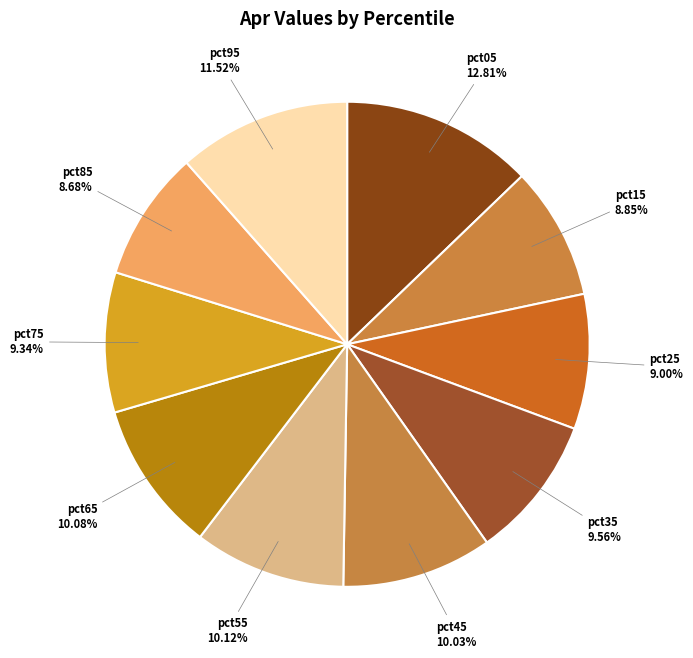

Is there a majority slice in this chart?

No